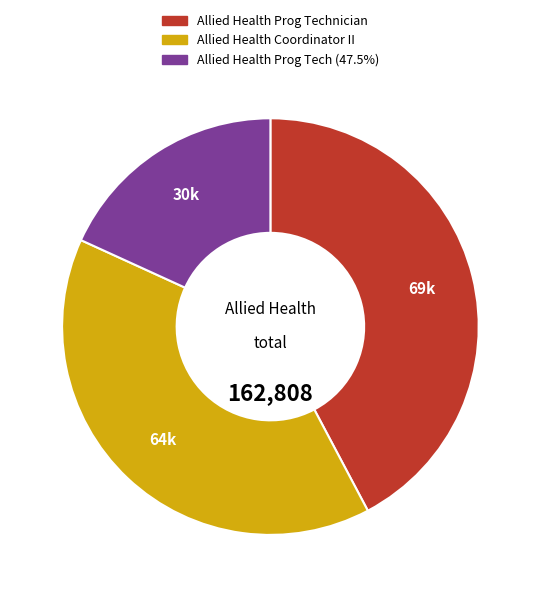

Between Allied Health Prog Tech (47.5%) and Allied Health Coordinator II, which is larger?

Allied Health Coordinator II